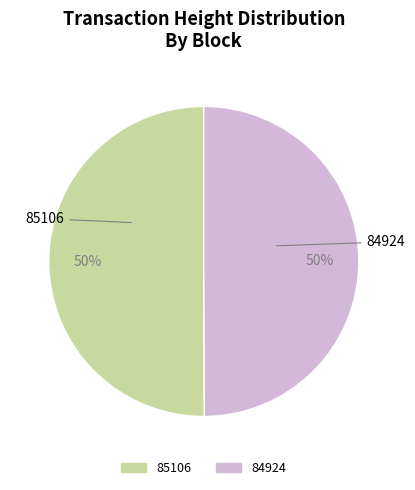

What is the ratio of the value at 85106 to the value at 84924?

1.0